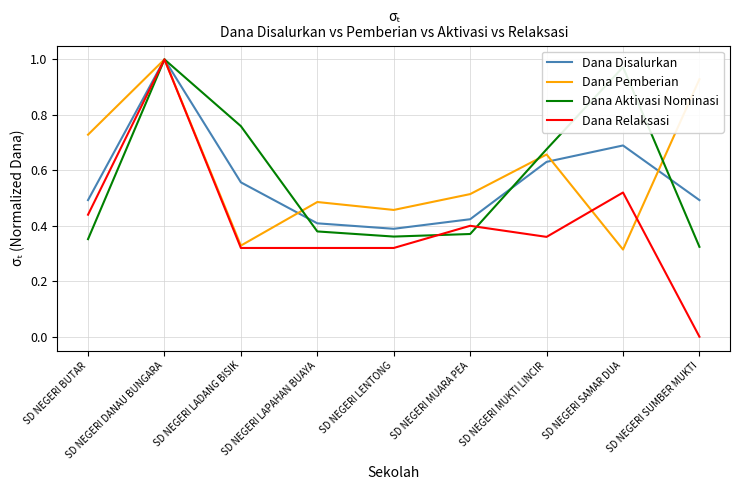

Between SD NEGERI MUARA PEA and SD NEGERI MUKTI LINCIR, which series saw the biggest shift?

Dana Aktivasi Nominasi